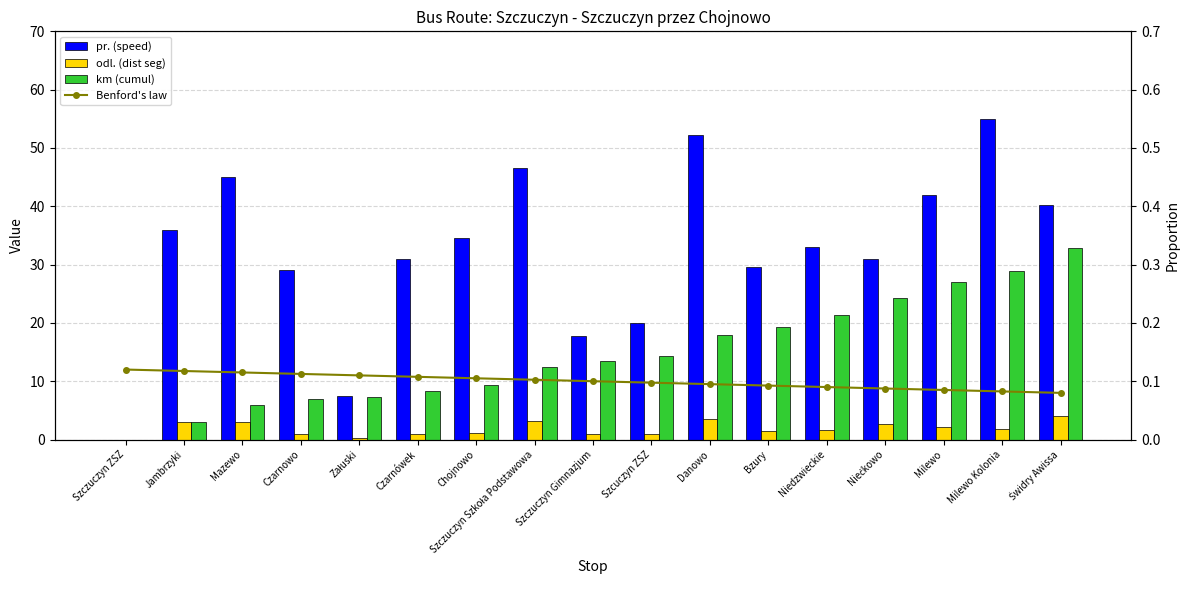

True or false: pr. (speed) has a value of 54.9 at Milewo Kolonia.

True